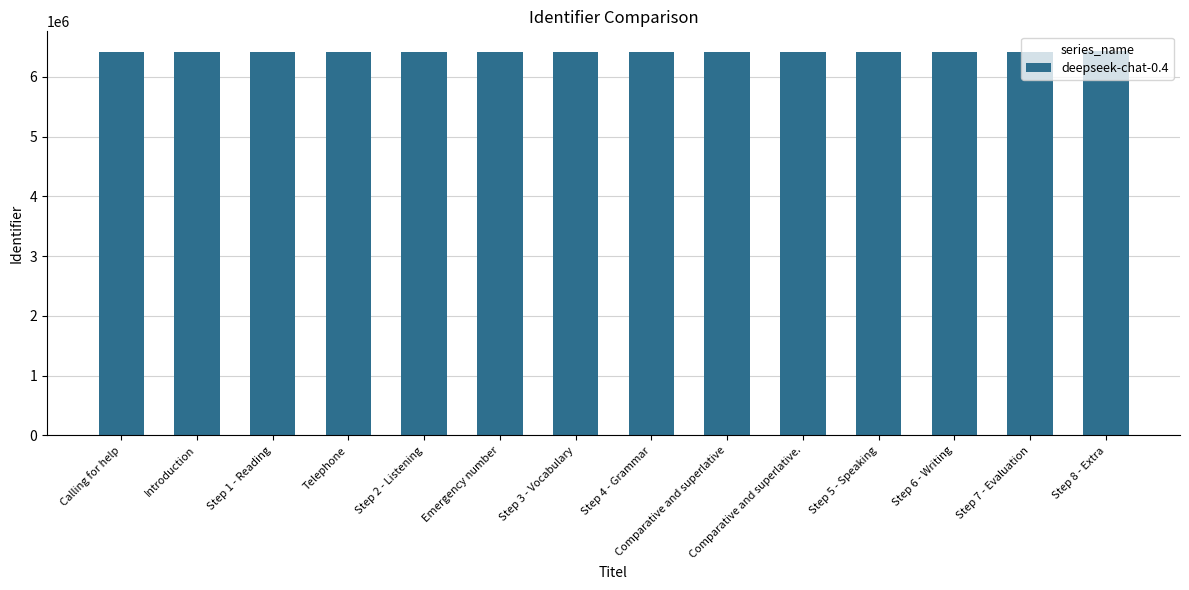

What is the smallest value displayed?

6408625